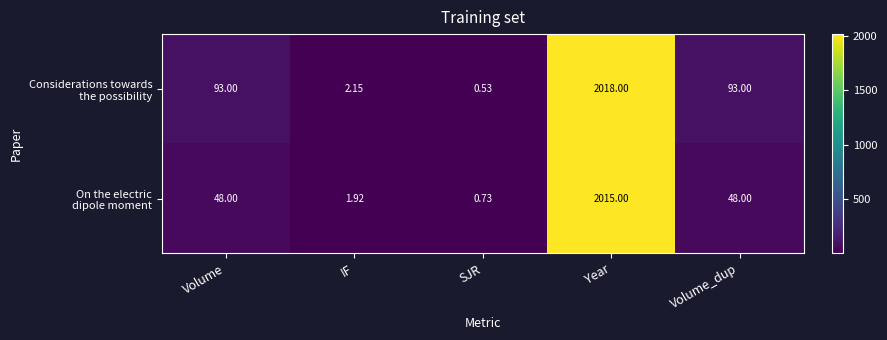

At which category does the chart reach its peak across all series?

Year